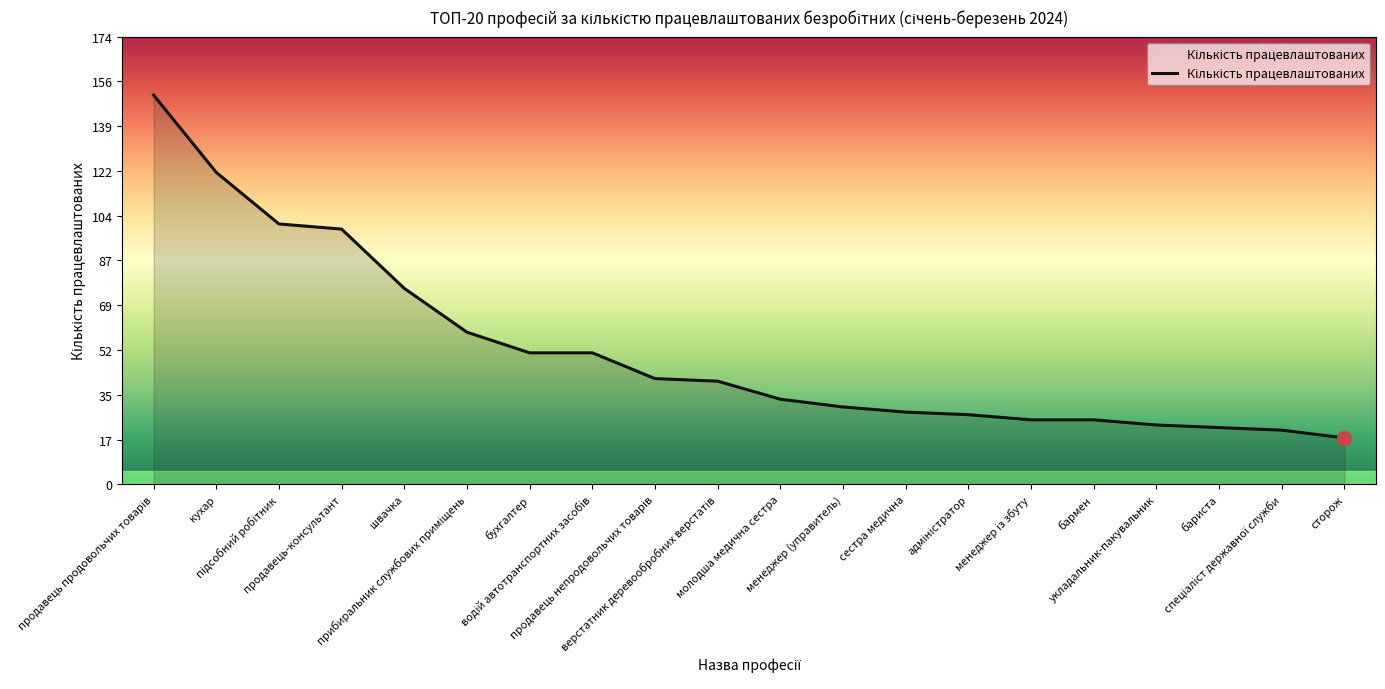

What is the minimum value shown in the chart?

18